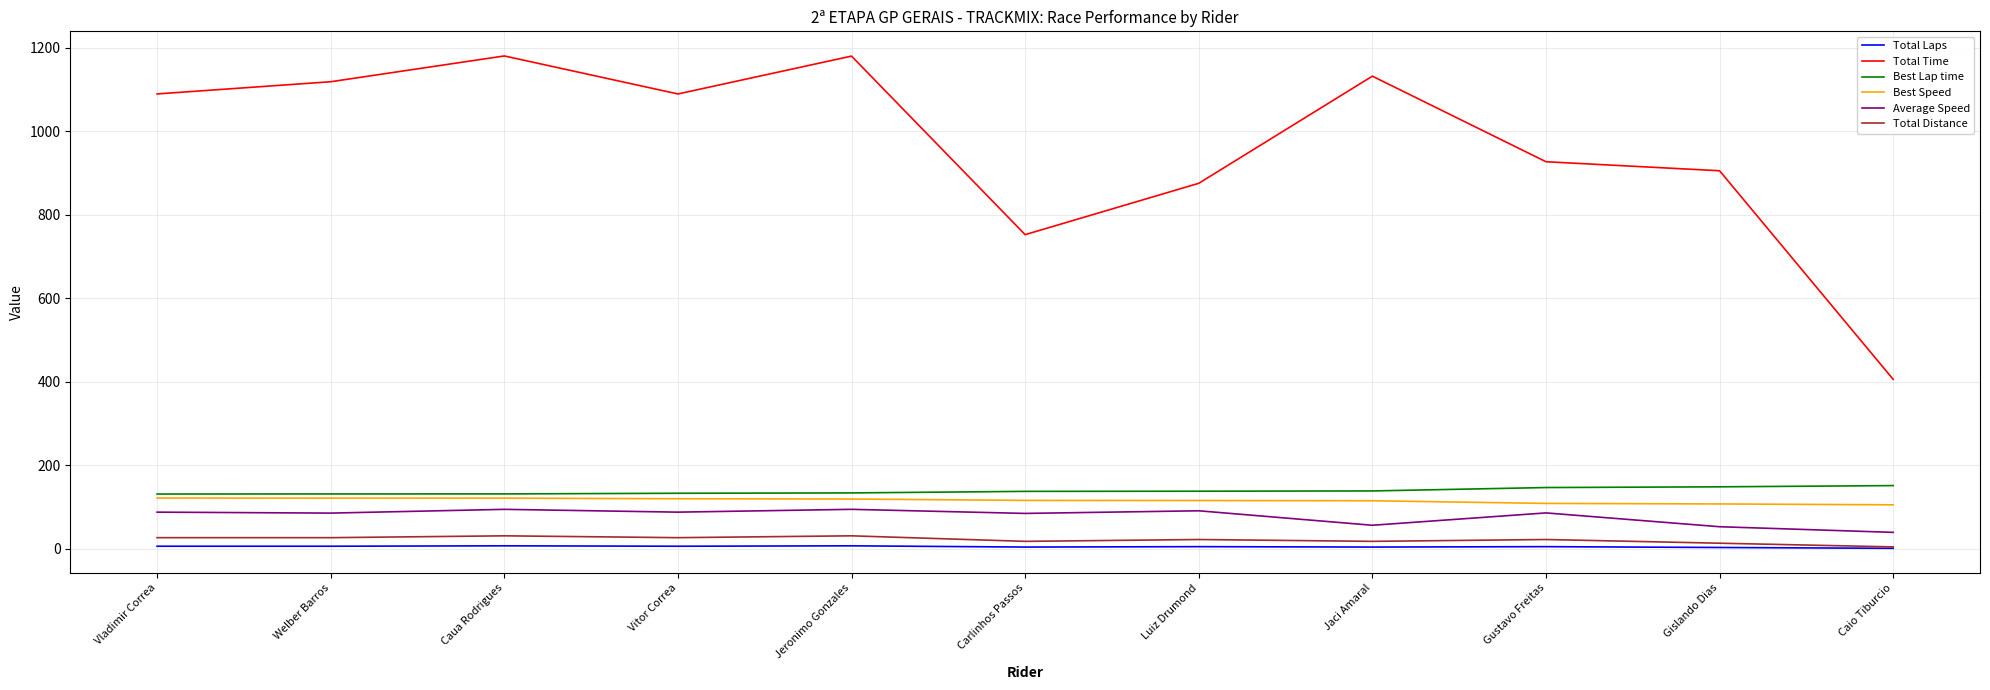

What is the lowest value of the Best Speed series?

105.2